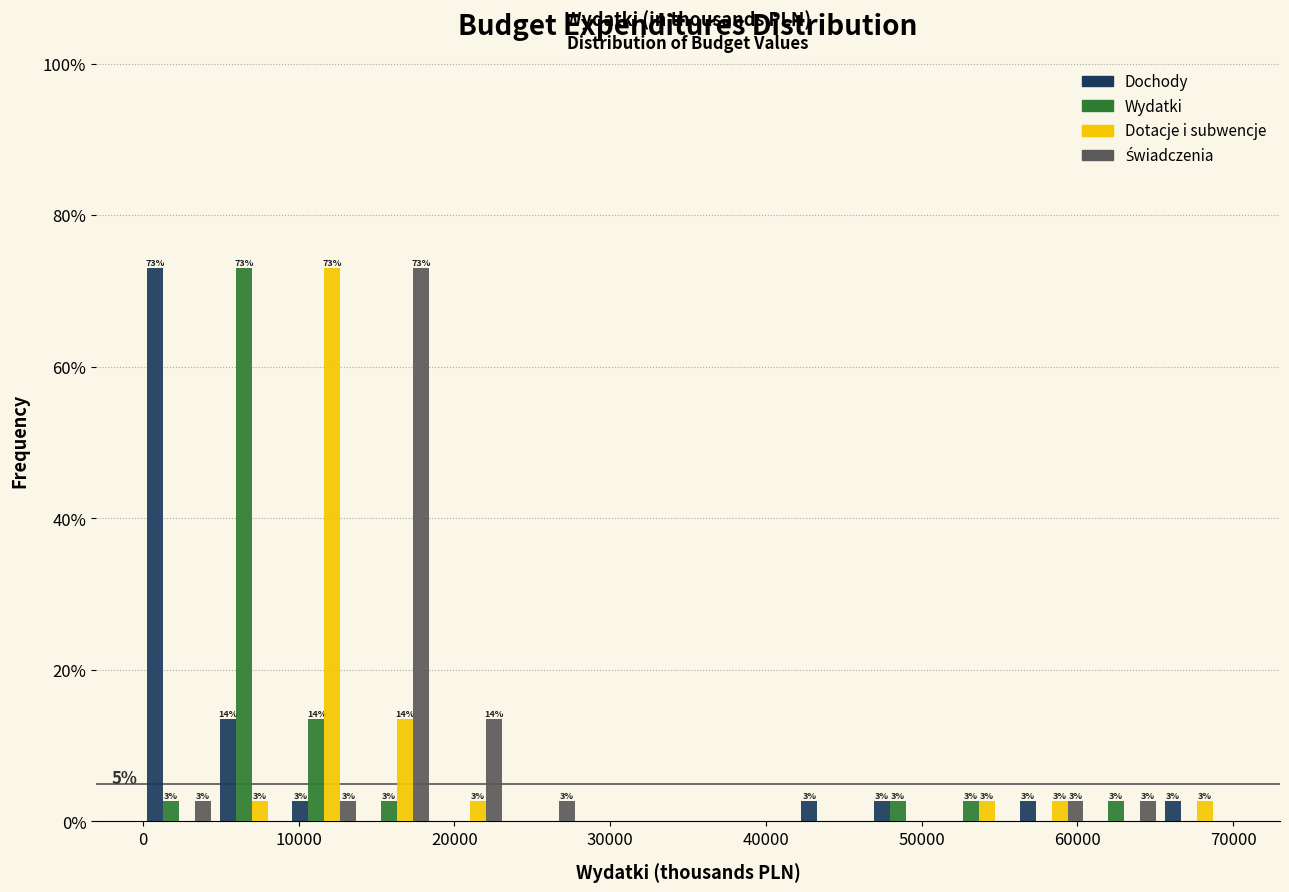

In the Wydatki series, which range on the x-axis has the tallest bar?

5000 to 9000